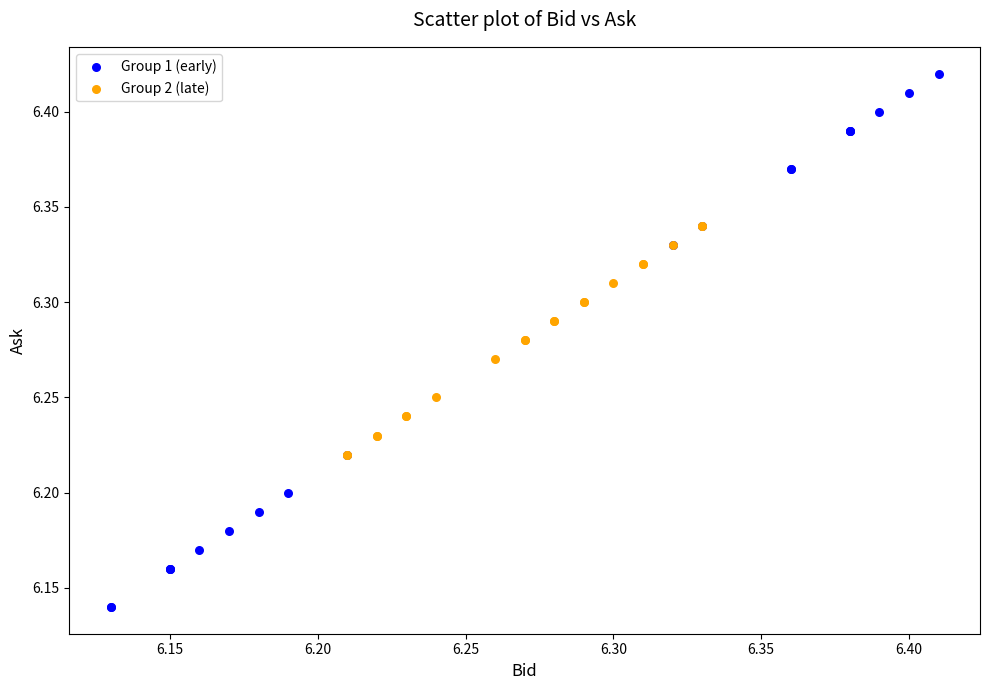

Which series has the largest Y range (max minus min)?

Group 1 (early)